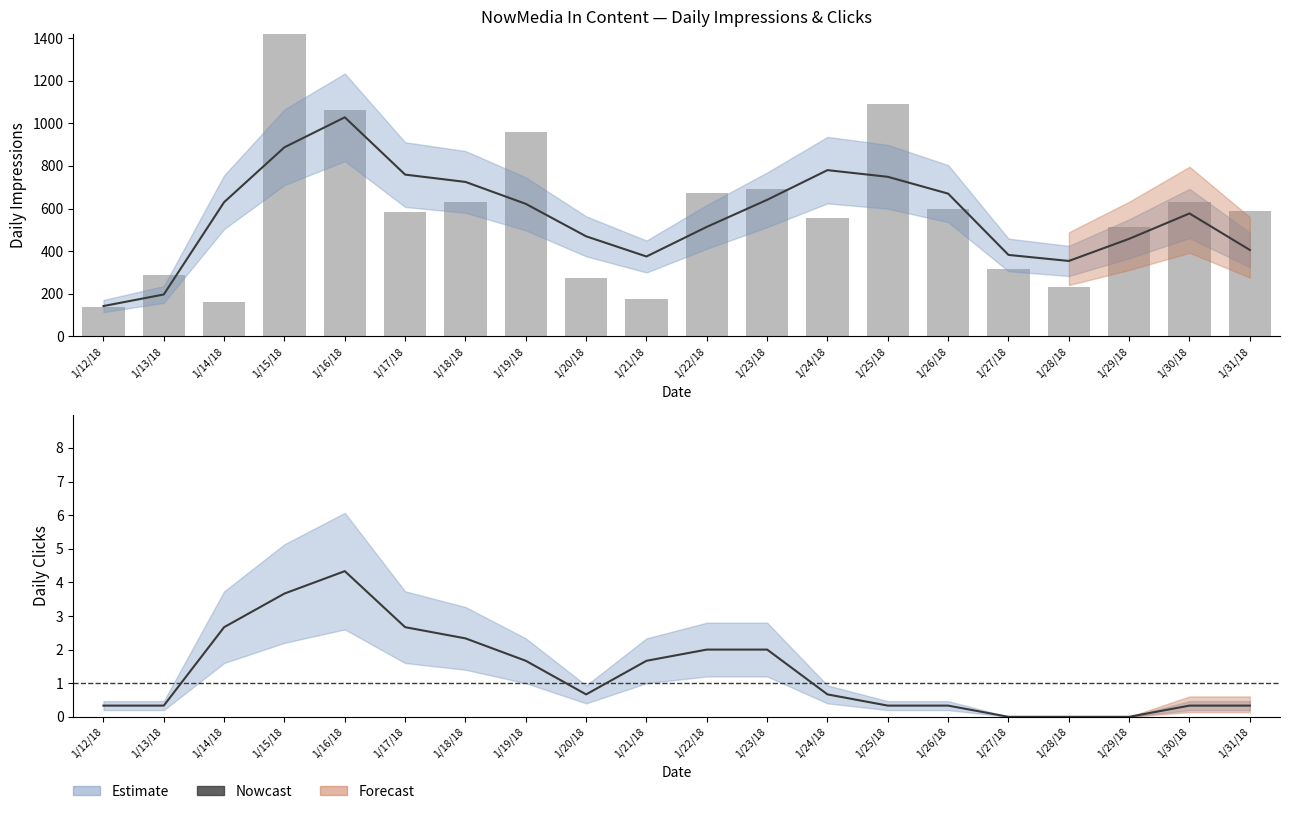

Is the value of Impressions (raw) at 1/12/18 greater than the value of Nowcast at 1/26/18?

Yes